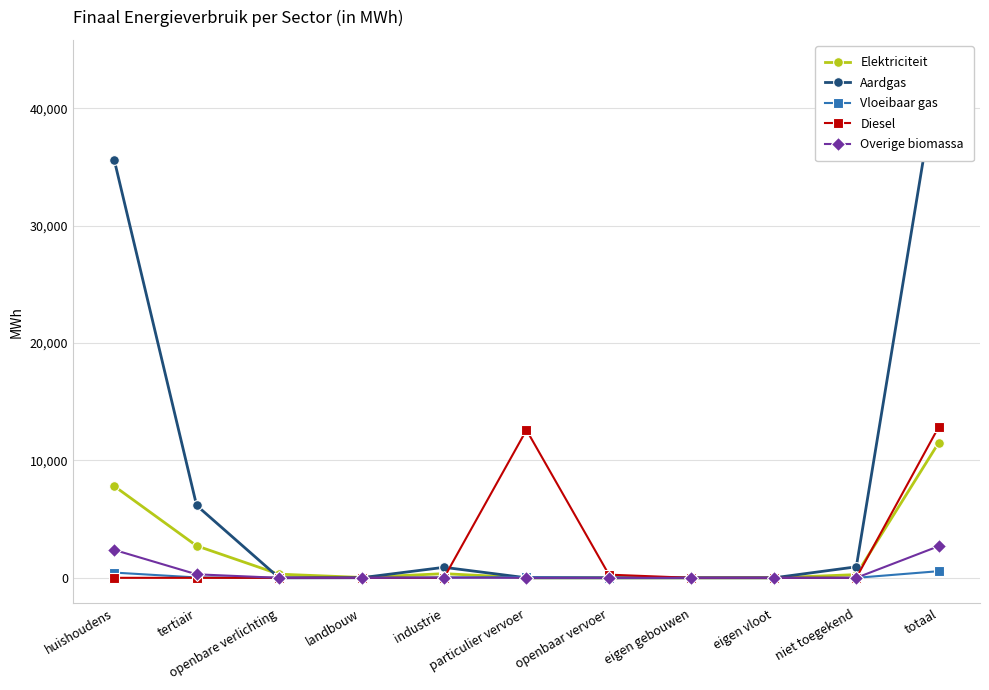

What is the label of the 9th point from the left?

eigen vloot